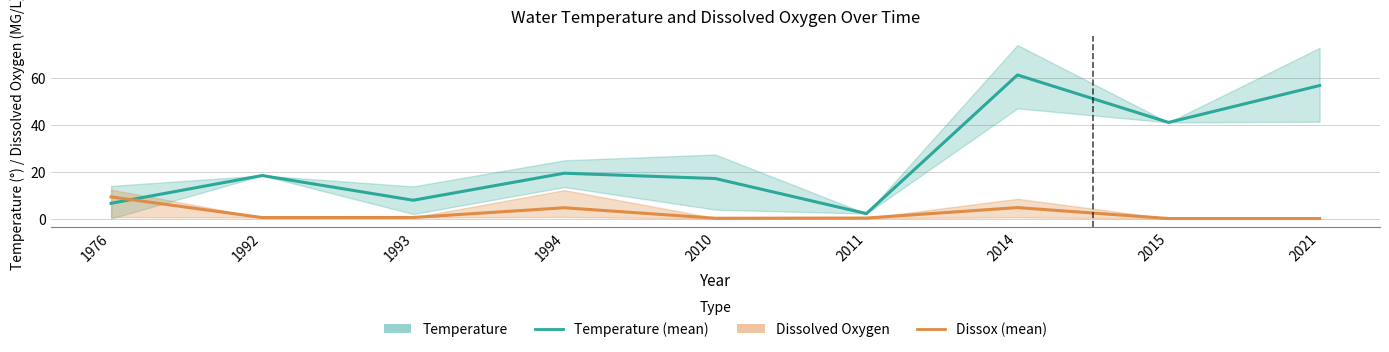

Is this an area chart (filled region under the line)?

No